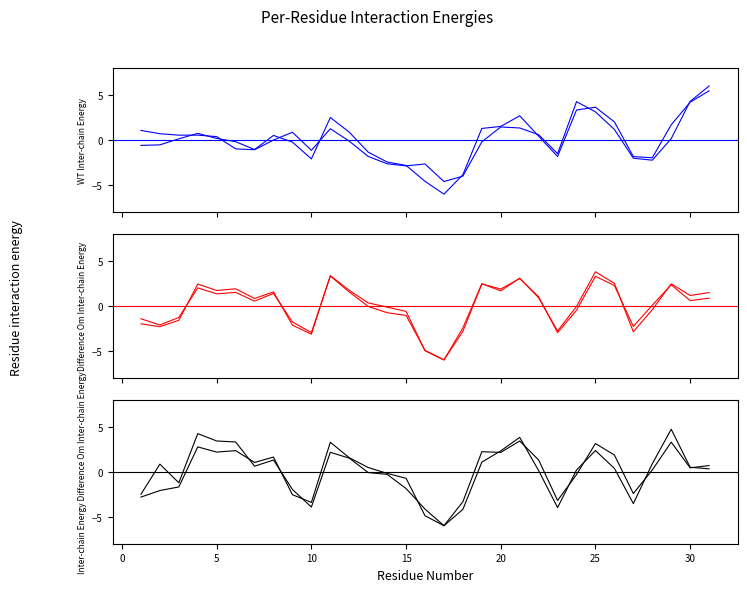

In col_5, how many points are higher than both neighbors (excluding endpoints)?

5